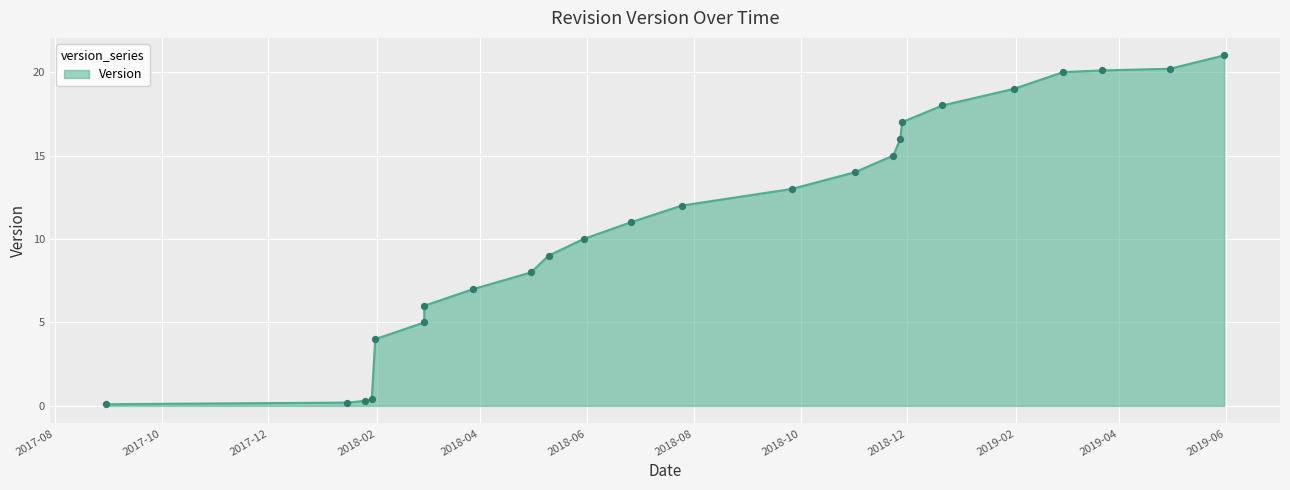

Approximately how many times larger is the value at 2018-11-01 compared to 2018-09-26?

1.1